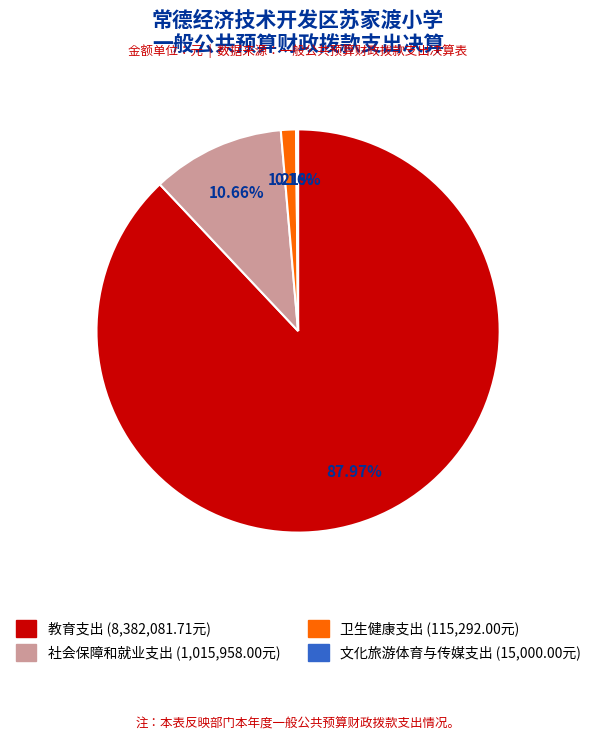

Which category has the biggest portion of the pie?

教育支出